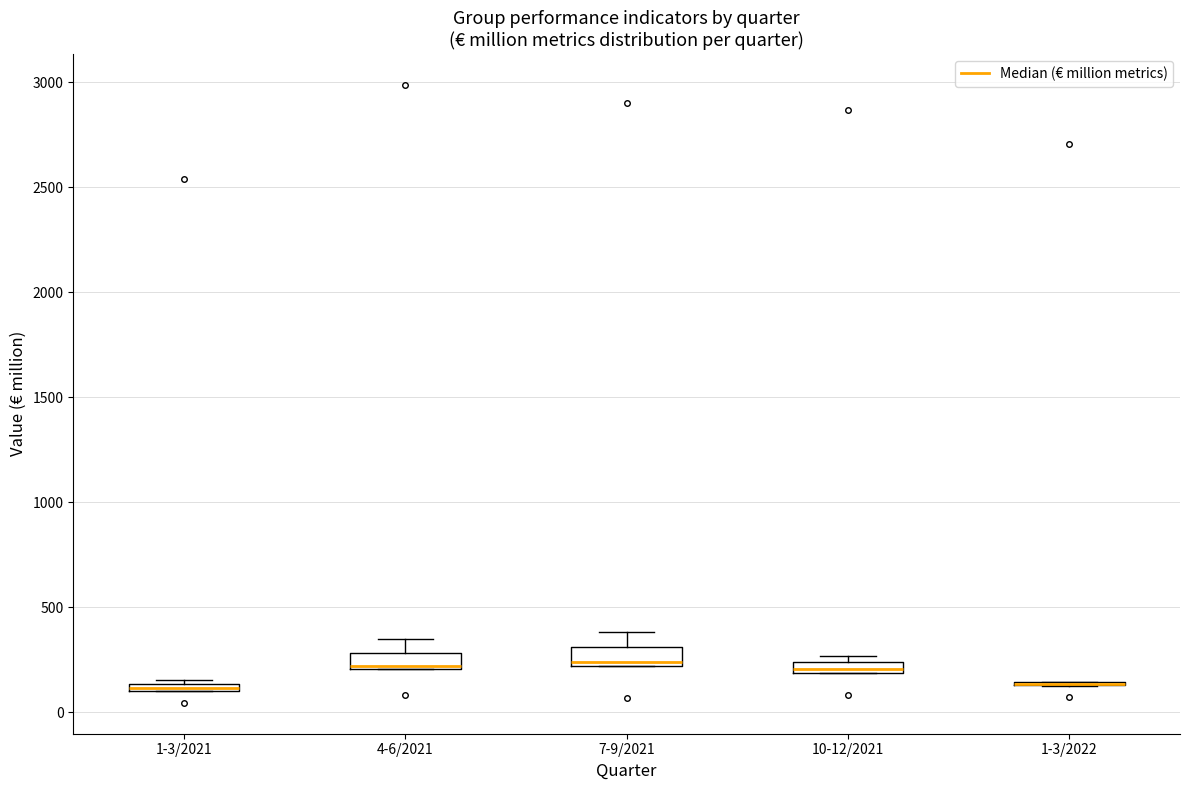

Where does the median line of the box for 7-9/2021 sit on the y-axis? The values are not printed on the chart, so give them approximately, as read against the axis.

250